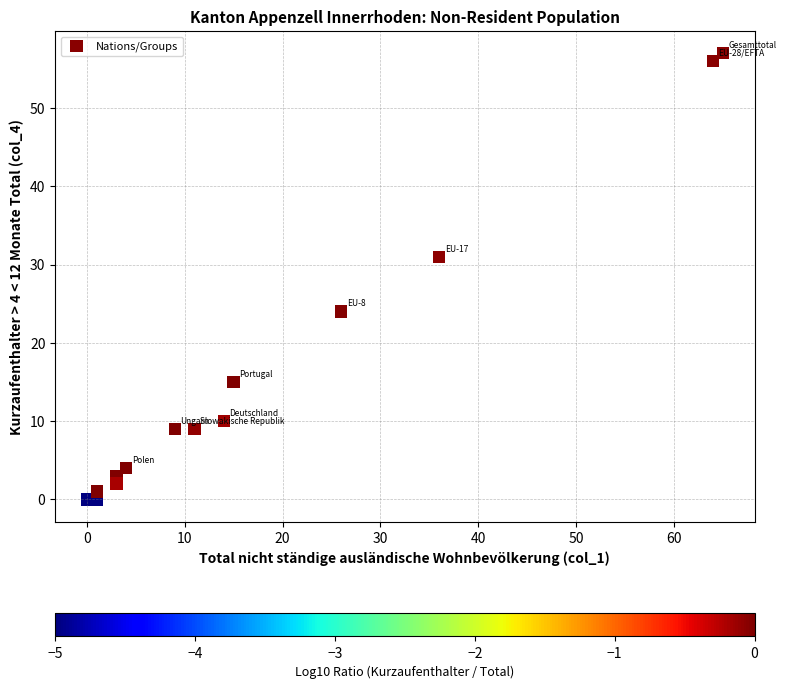

What Y value in the scatter plot is closest to 28?

31